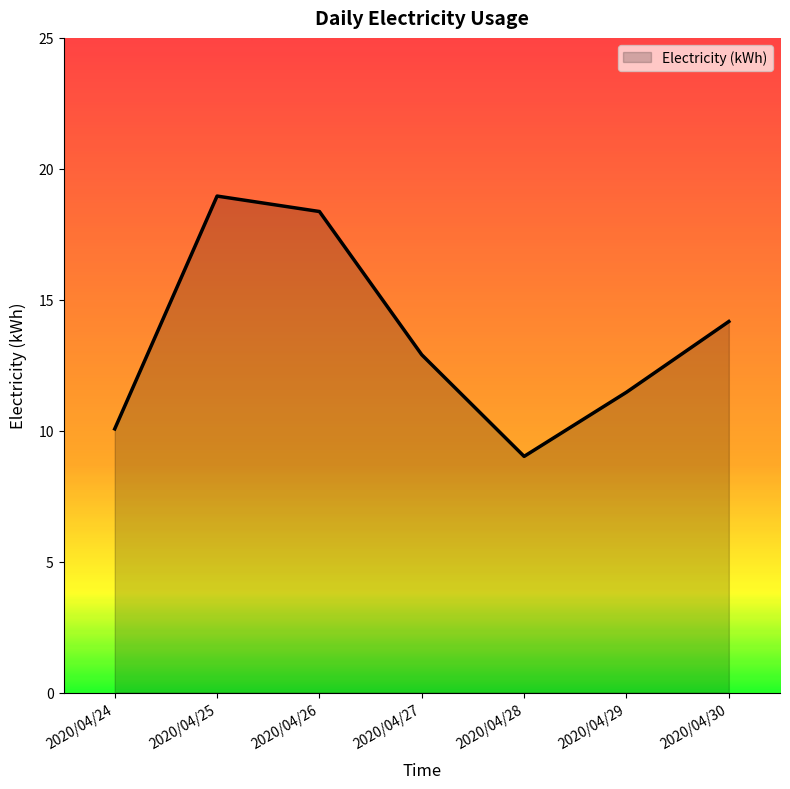

What is the smallest value displayed?

9.0